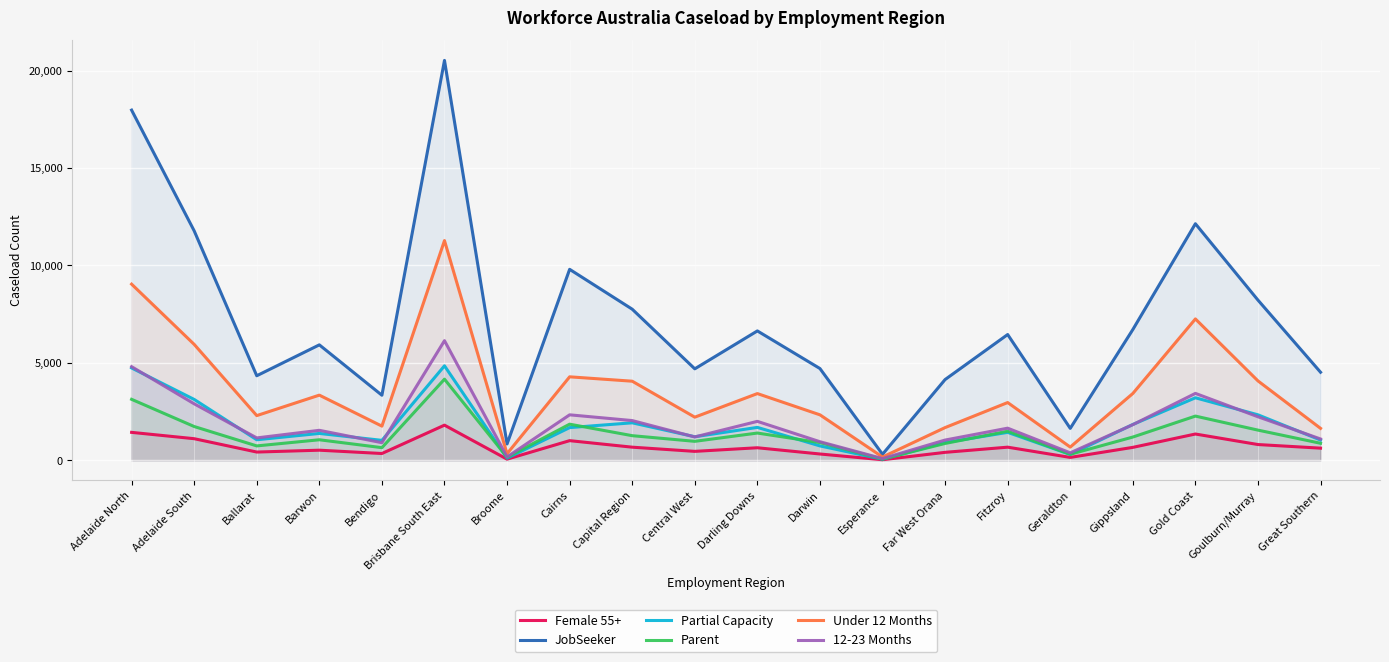

At which label does 12-23 Months first exceed 1650?

Adelaide North